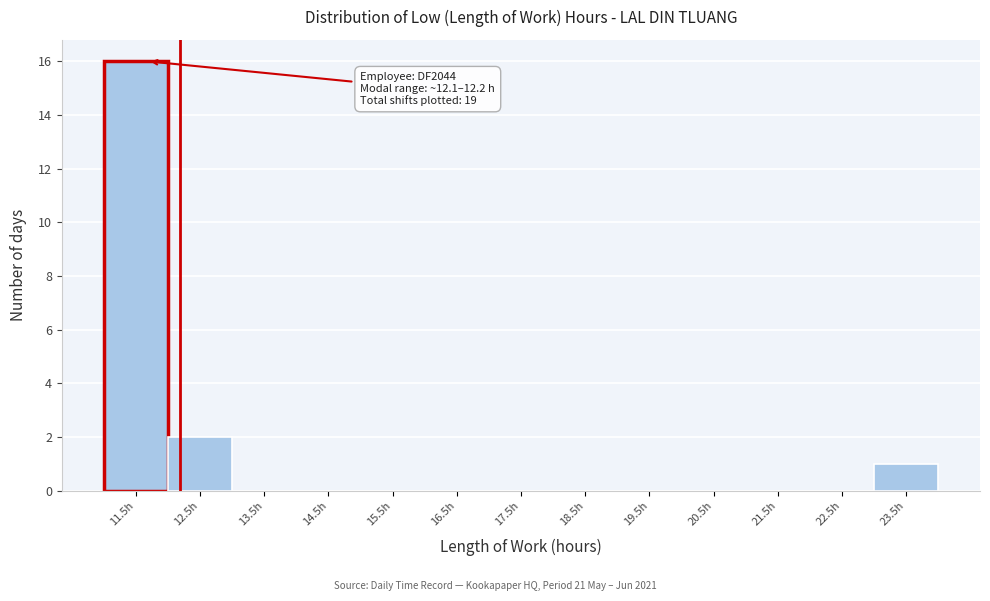

Reading left to right, what are all the values shown in this chart?

11.5h=16	12.5h=2	13.5h=0	14.5h=0	15.5h=0	16.5h=0	17.5h=0	18.5h=0	19.5h=0	20.5h=0	21.5h=0	22.5h=0	23.5h=1